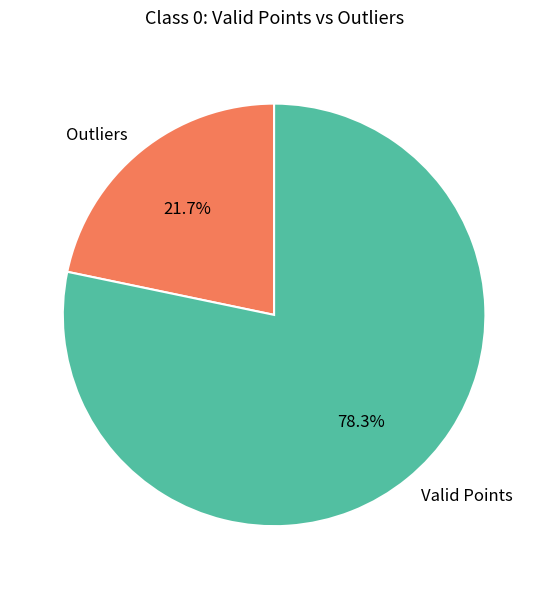

What is the smallest slice in the pie chart?

Outliers